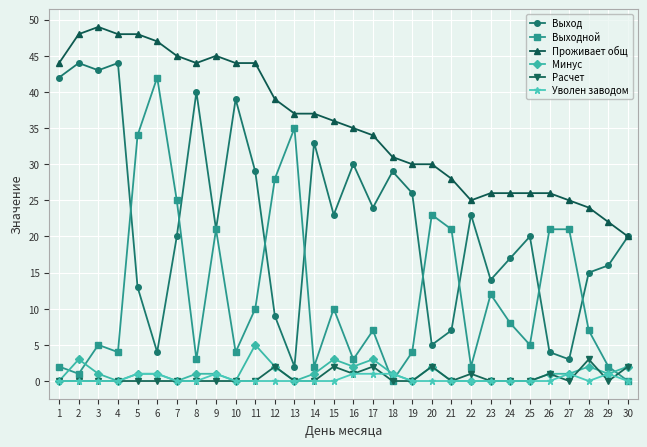

Which series changed the most between 11 and 23?

Проживает общ